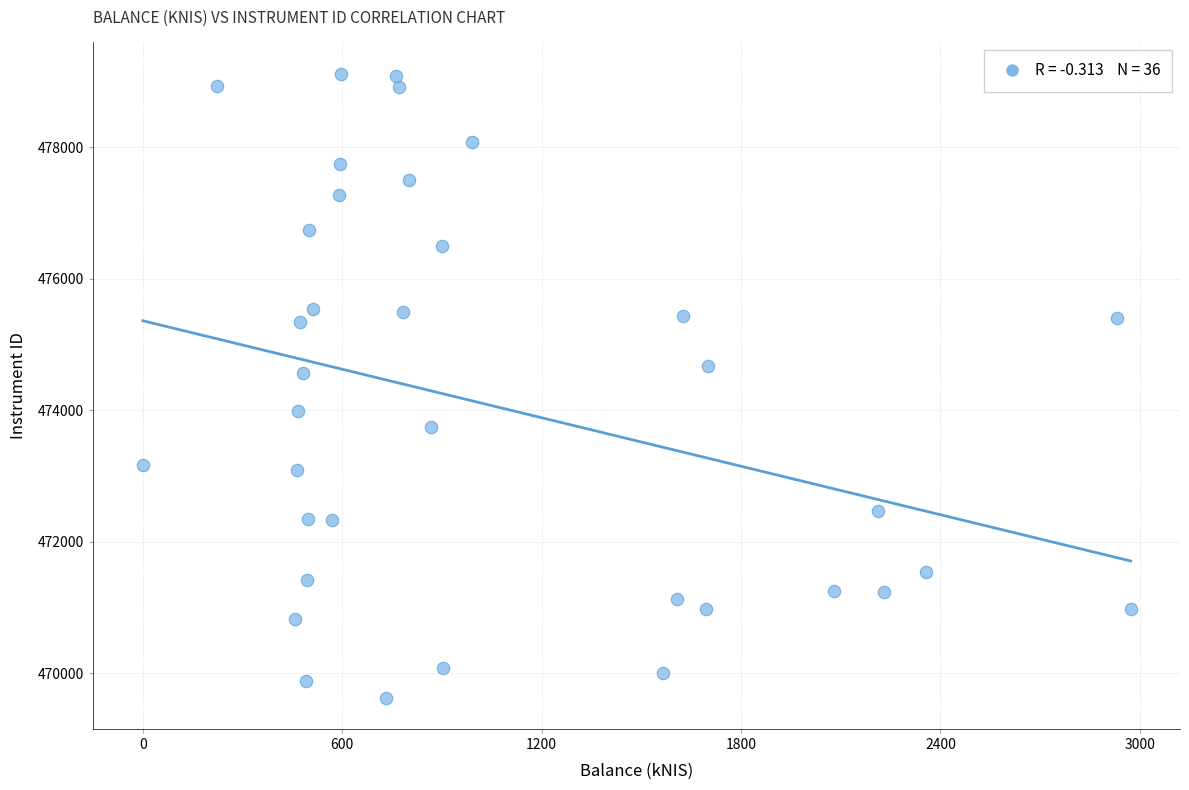

What Y value in the scatter plot is closest to 474372?

474562.3